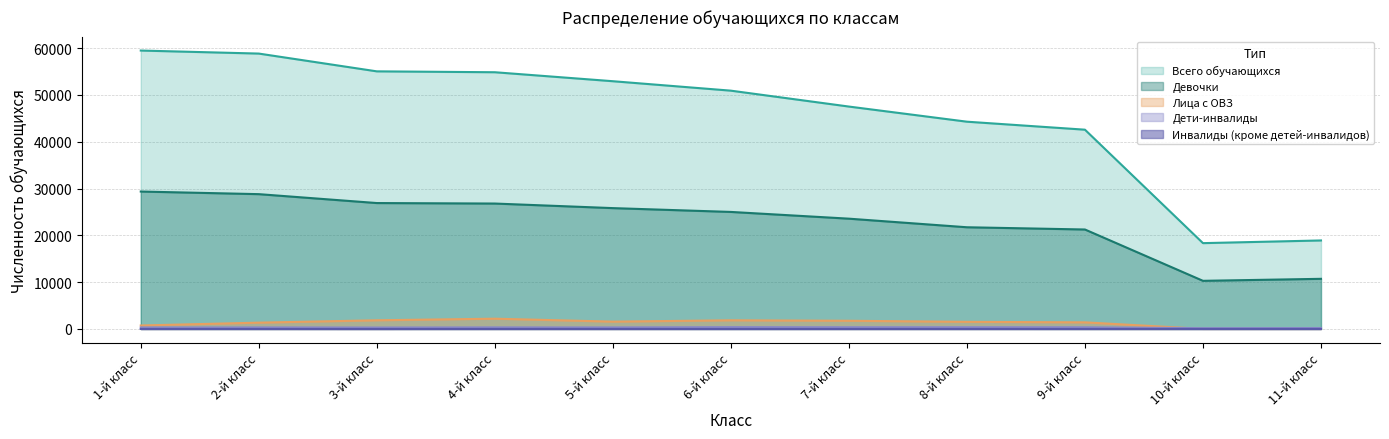

At which category is the sum across all series the highest?

1-й класс